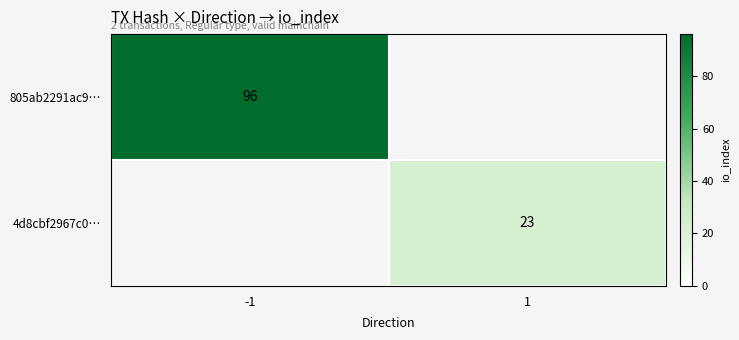

Is it true that 805ab2291ac9… equals 96 at -1?

True